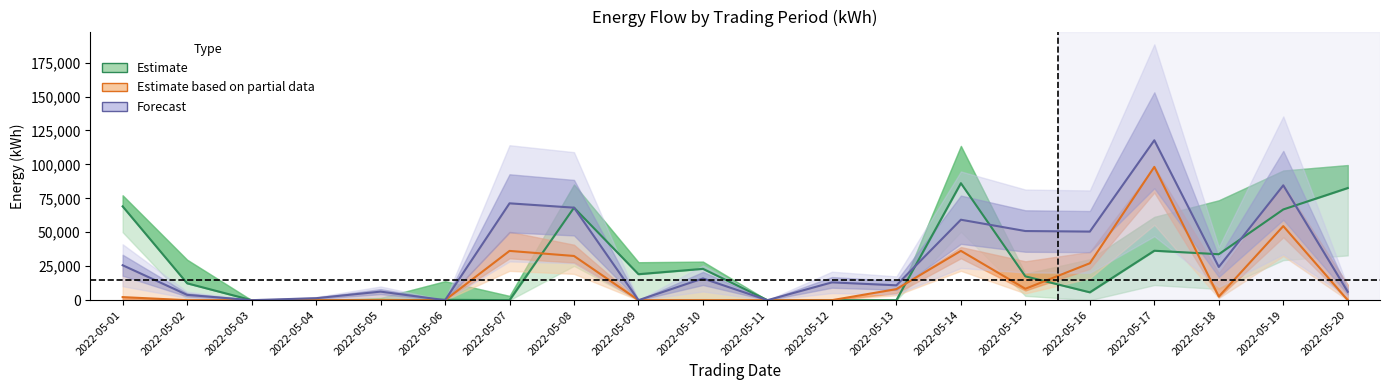

Reading left to right, transcribe all the data shown in this chart.

Estimate: 2022-05-01=69075	2022-05-02=12420	2022-05-03=0	2022-05-04=0	2022-05-05=0	2022-05-06=279	2022-05-07=0	2022-05-08=68145	2022-05-09=19129	2022-05-10=23068	2022-05-11=0	2022-05-12=0	2022-05-13=0	2022-05-14=86158	2022-05-15=17541	2022-05-16=5777	2022-05-17=36417	2022-05-18=33838	2022-05-19=66813	2022-05-20=82596
Estimate based on partial data: 2022-05-01=2254	2022-05-02=0	2022-05-03=0	2022-05-04=0	2022-05-05=0	2022-05-06=0	2022-05-07=36279	2022-05-08=32556	2022-05-09=0	2022-05-10=0	2022-05-11=0	2022-05-12=0	2022-05-13=8144	2022-05-14=36320	2022-05-15=8393	2022-05-16=27190	2022-05-17=98168	2022-05-18=2684	2022-05-19=54546	2022-05-20=0
Forecast: 2022-05-01=25731	2022-05-02=3914	2022-05-03=0	2022-05-04=1451	2022-05-05=6294	2022-05-06=0	2022-05-07=71325	2022-05-08=68131	2022-05-09=0	2022-05-10=15991	2022-05-11=0	2022-05-12=13103	2022-05-13=10940	2022-05-14=59252	2022-05-15=50922	2022-05-16=50504	2022-05-17=117764	2022-05-18=24457	2022-05-19=84590	2022-05-20=6178